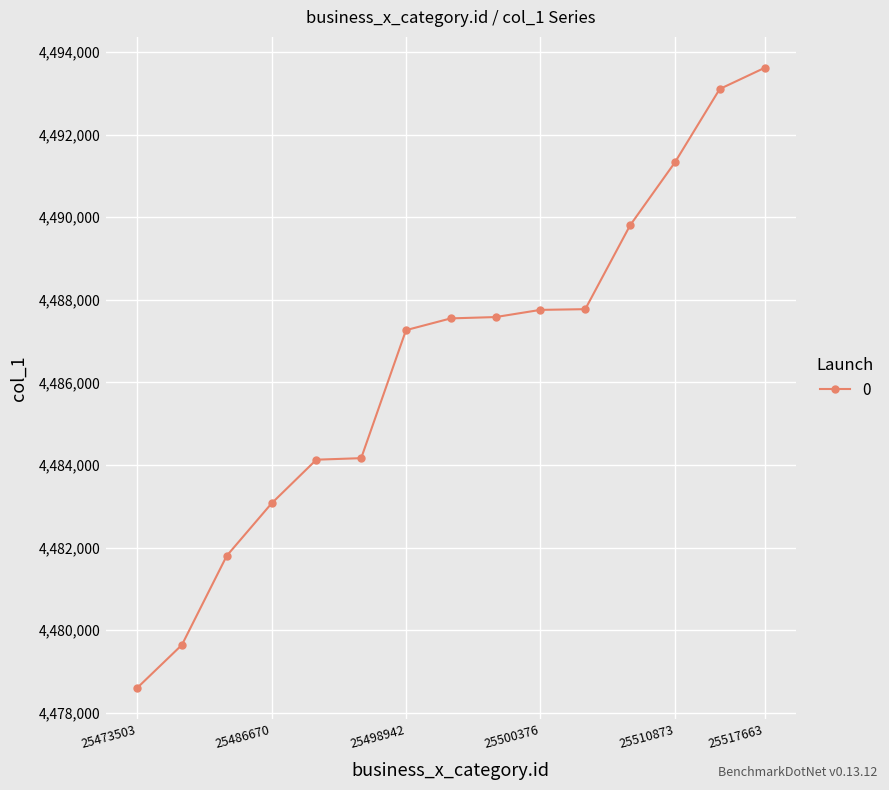

How many values are below 4487549?

7